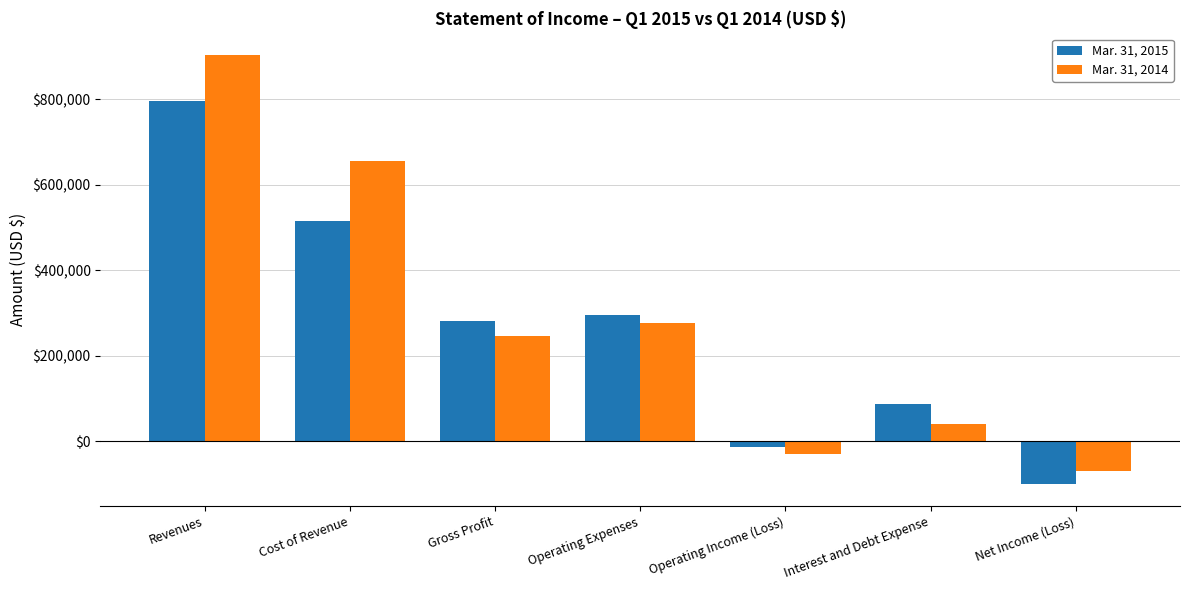

At how many categories does at least one series exceed 341694?

2